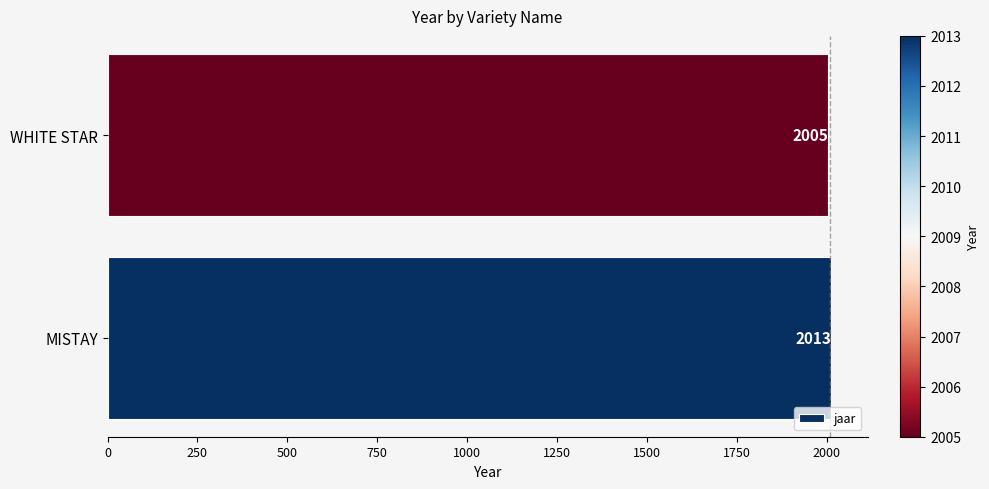

Are the bars horizontal?

Yes